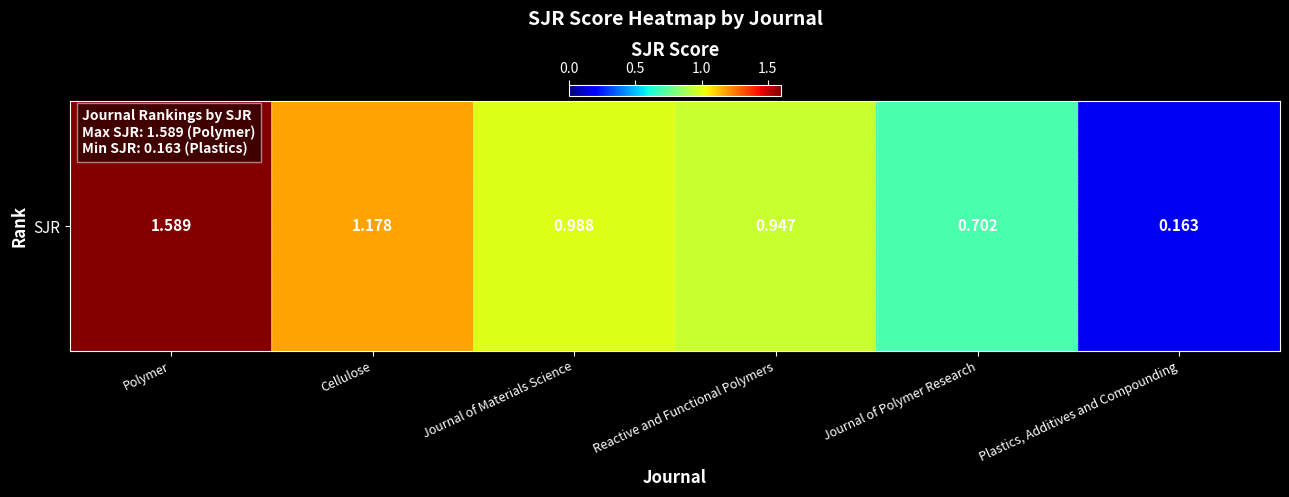

Rank the categories by value from lowest to highest.

Plastics, Additives and Compounding, Journal of Polymer Research, Reactive and Functional Polymers, Journal of Materials Science, Cellulose, Polymer